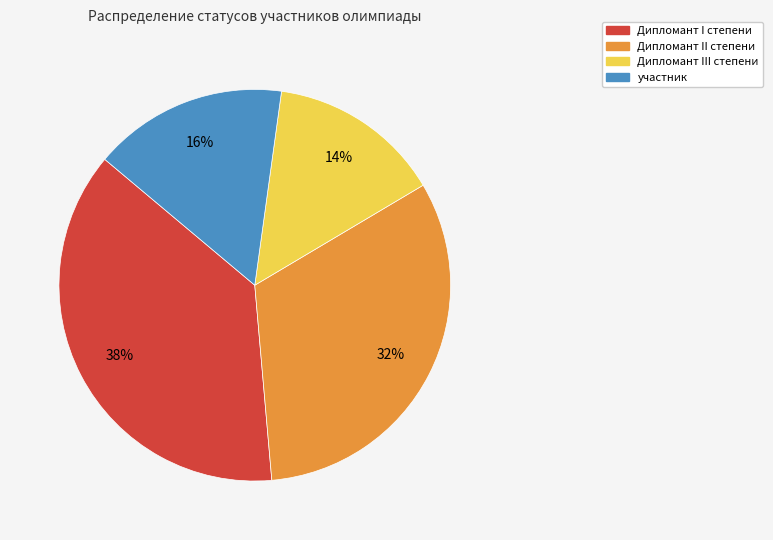

To the nearest percent, what is the difference between the largest and smallest slice percentages?

23%